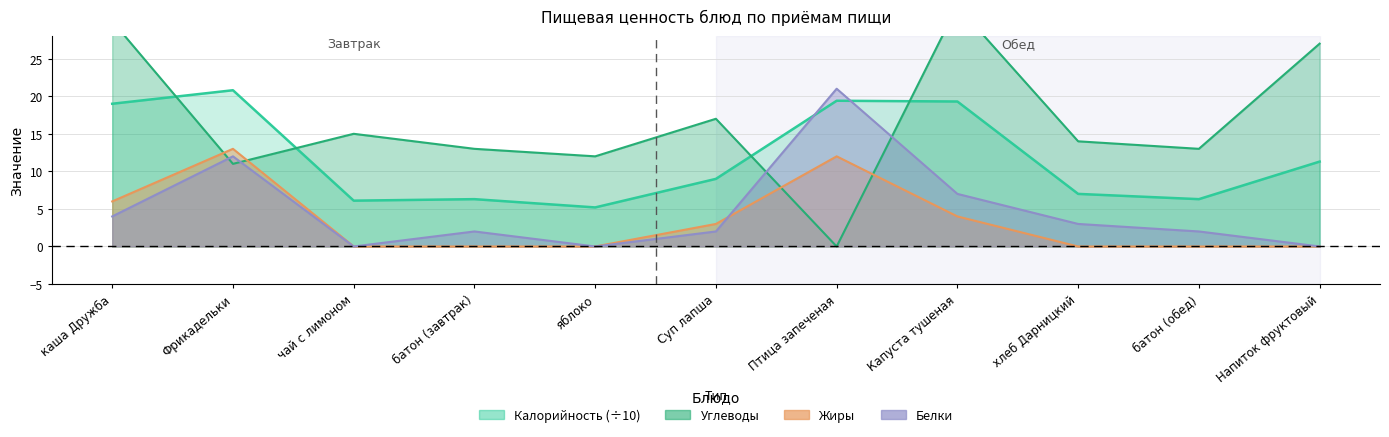

What is the value of the Углеводы point at the 10th from the left?

13.0